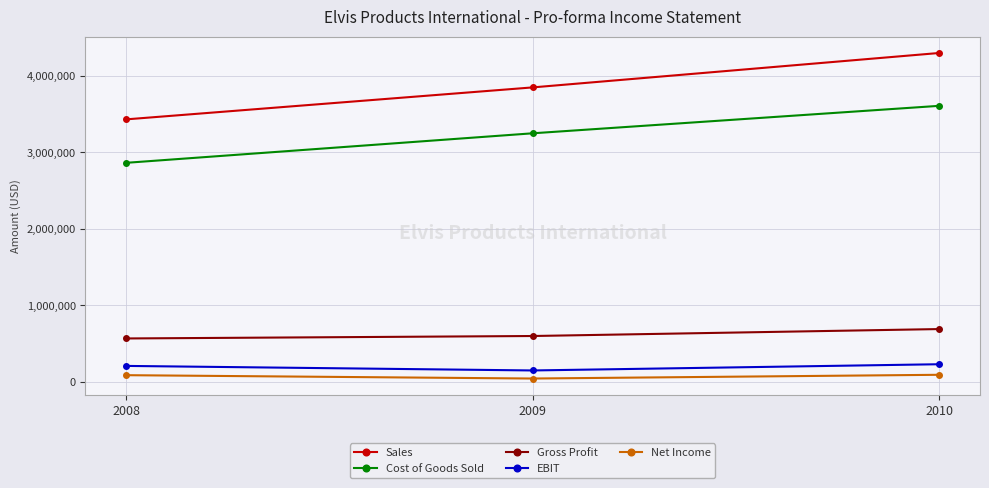

Which series changed the most between 2008 and 2010?

Sales